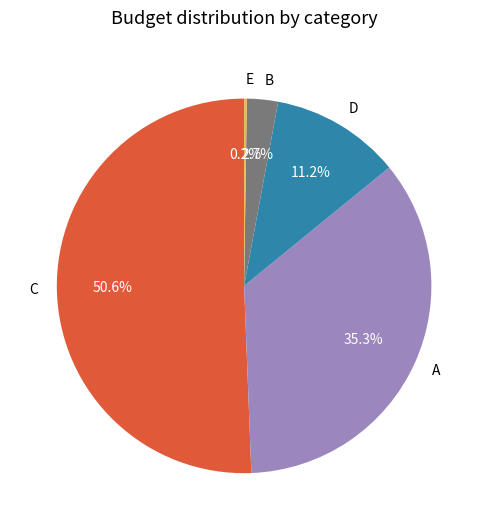

Which has a higher value, A or C?

C